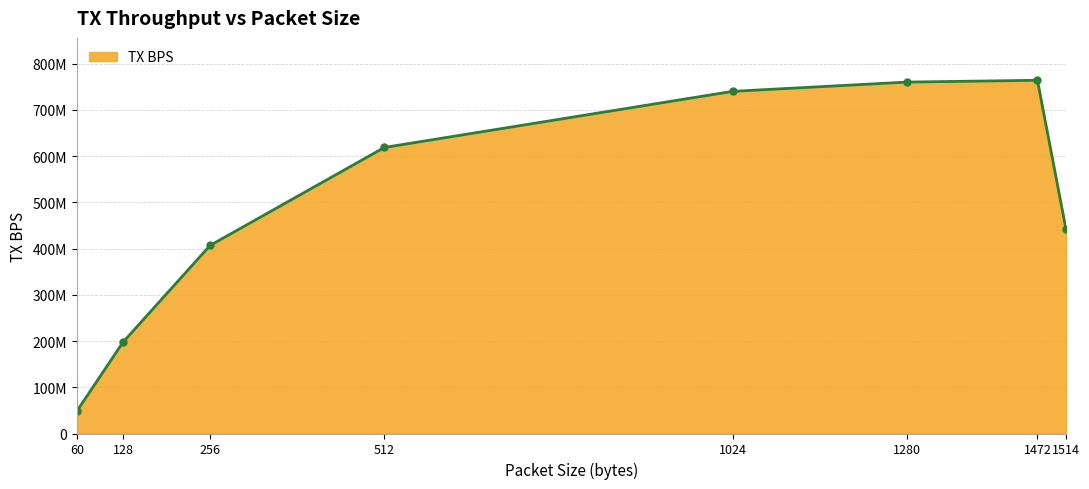

The chart shows a value of 740001382 at 1024. True or false?

True